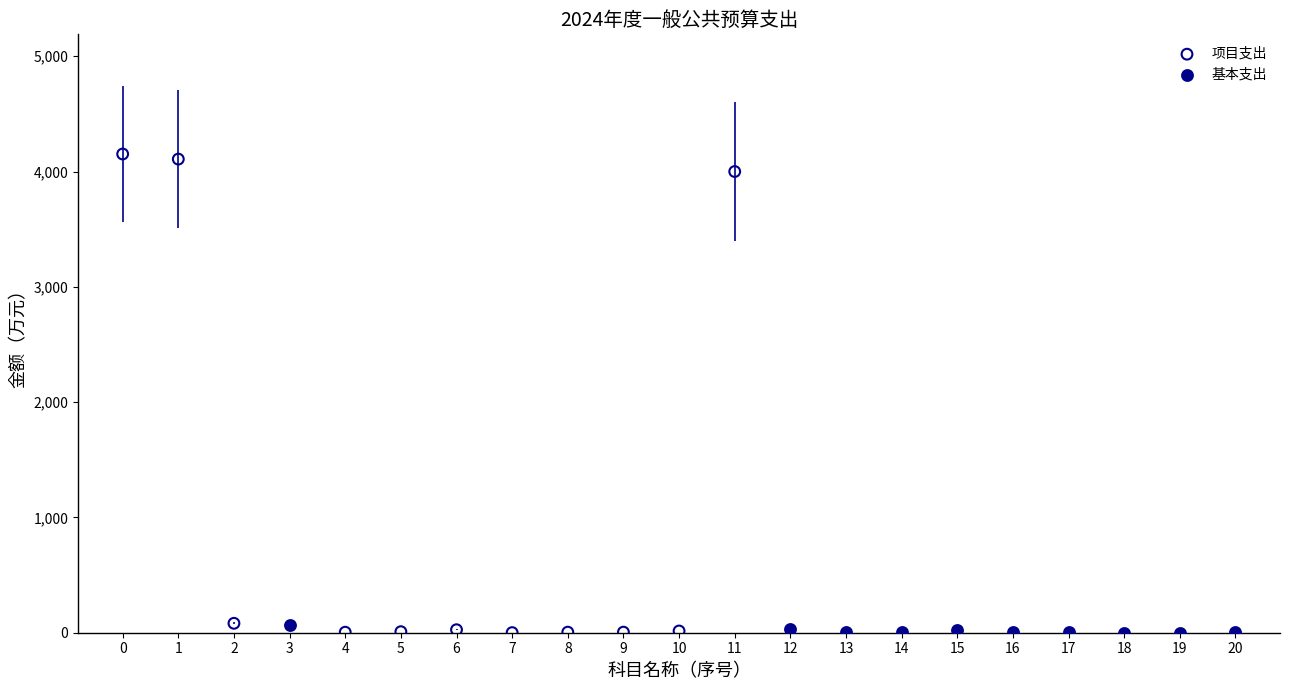

Which series contains the highest Y value?

项目支出